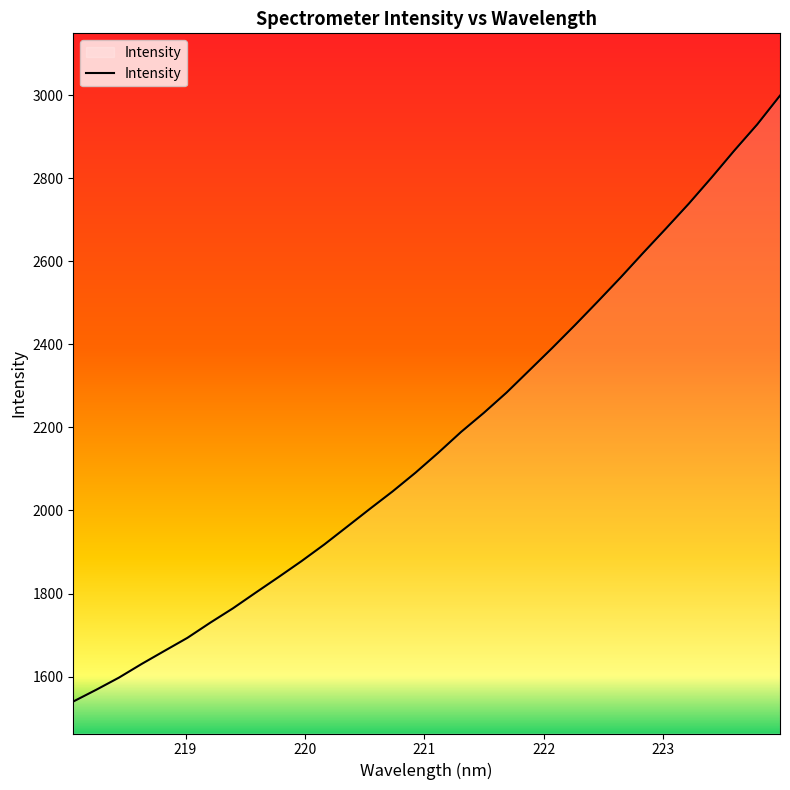

What is the maximum value shown in the chart?

2999.0